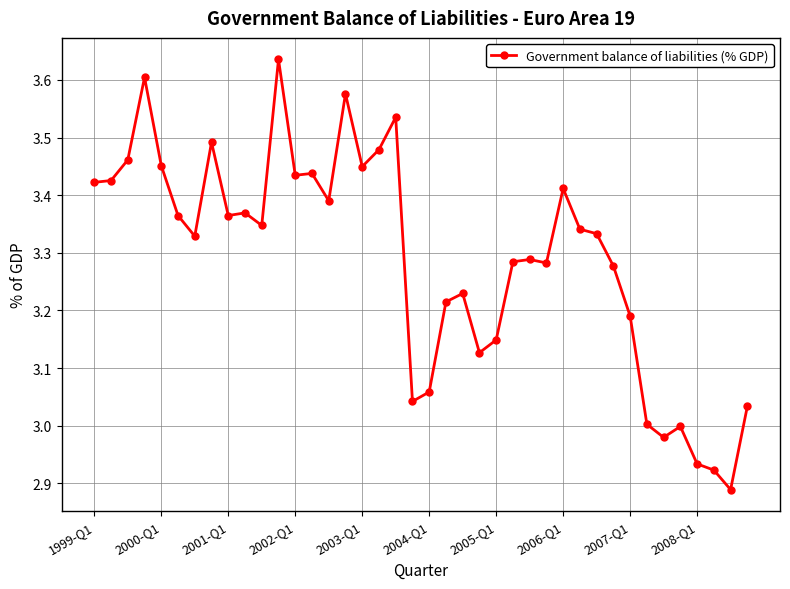

True or false: there are more than 2 points higher than both neighbors.

True